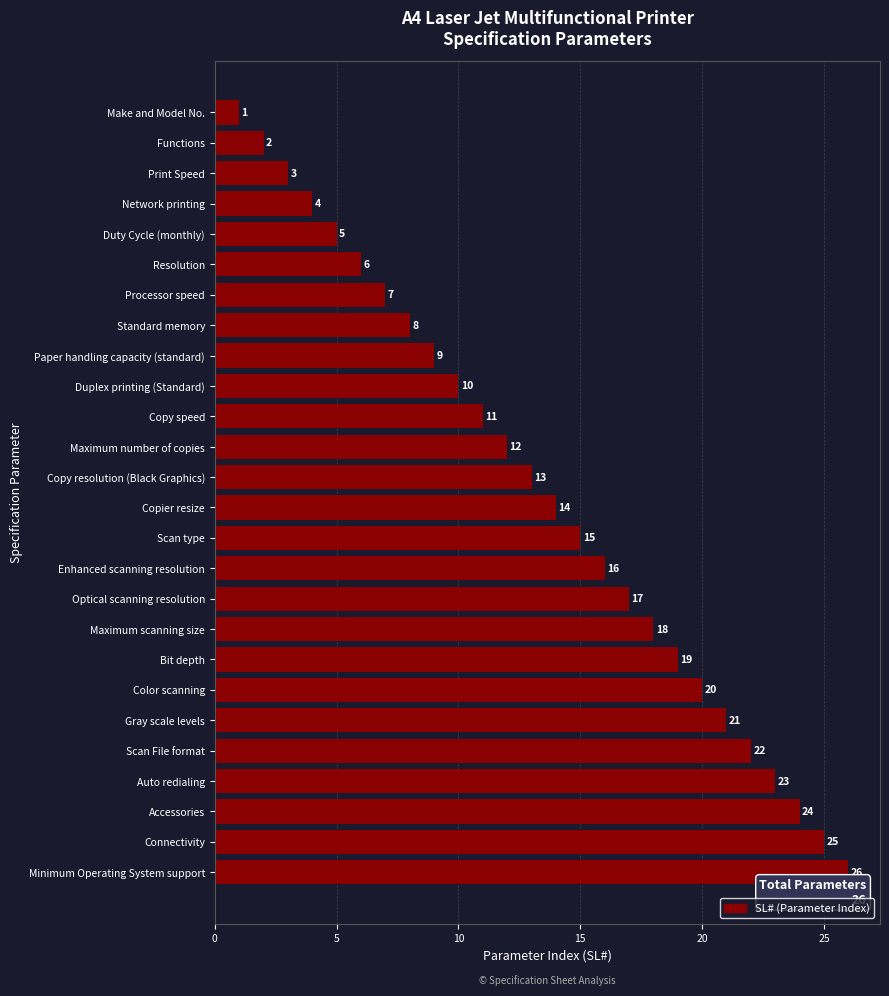

What is the average value?

14